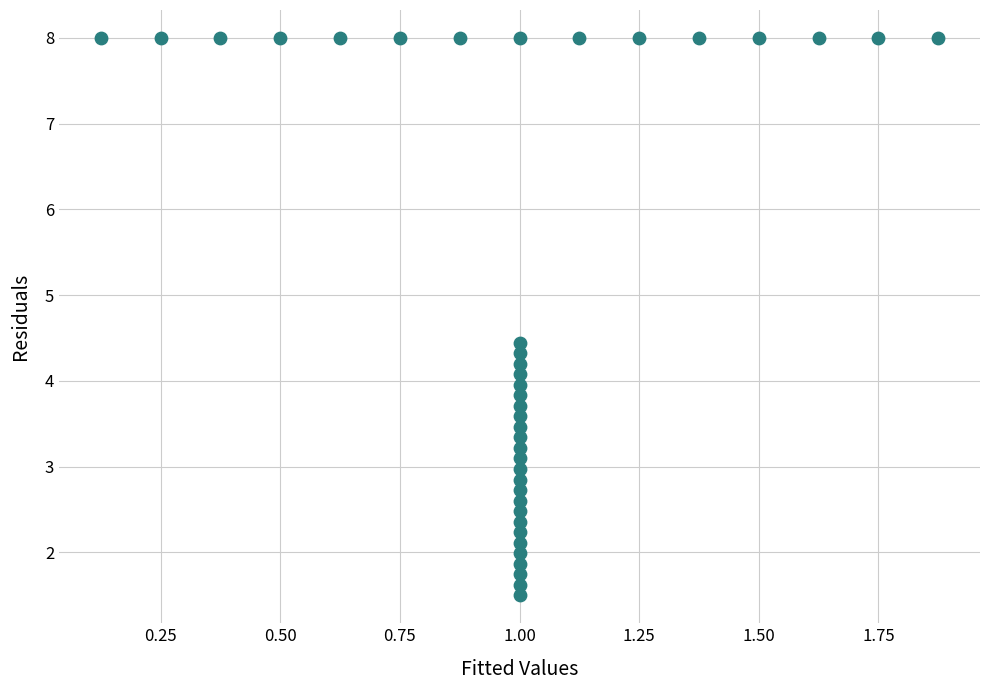

What is the range of X values (max minus min)?

1.8